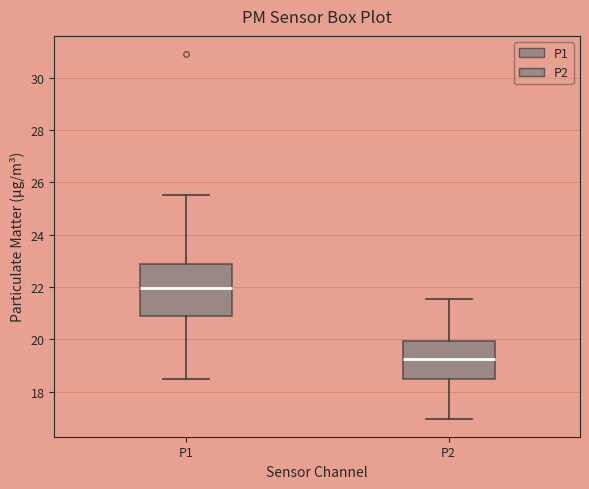

Reading left to right, read every box against the y-axis: the position of its median line, the range the box covers, and the ends of its whiskers. The values are not printed on the chart, so give them approximately, as read against the axis.

P1: median 22.0, box 20.8 to 22.8, whiskers 18.4 to 25.6
P2: median 19.2, box 18.4 to 20.0, whiskers 17.0 to 21.6